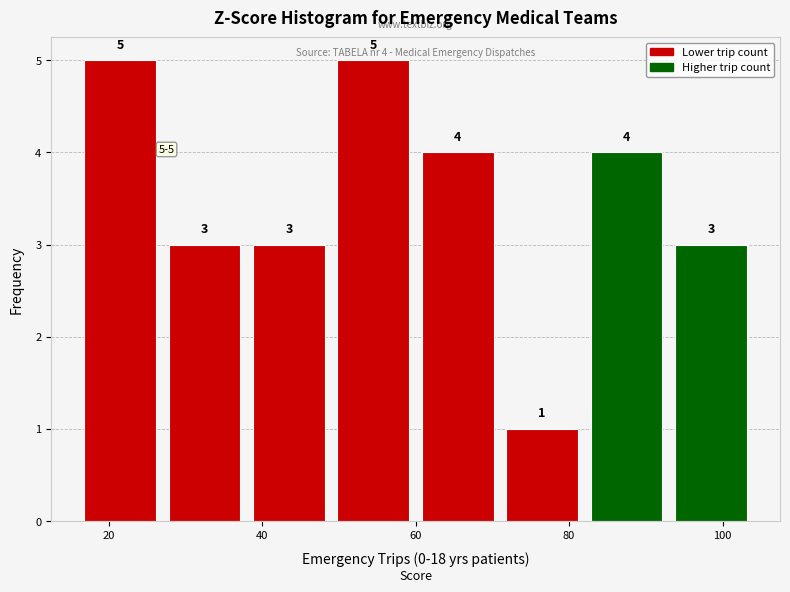

How tall is the bar that spans 27 to 38 on the x-axis? The bar edges are not printed on the chart, so give them approximately, as read against the axis.

3